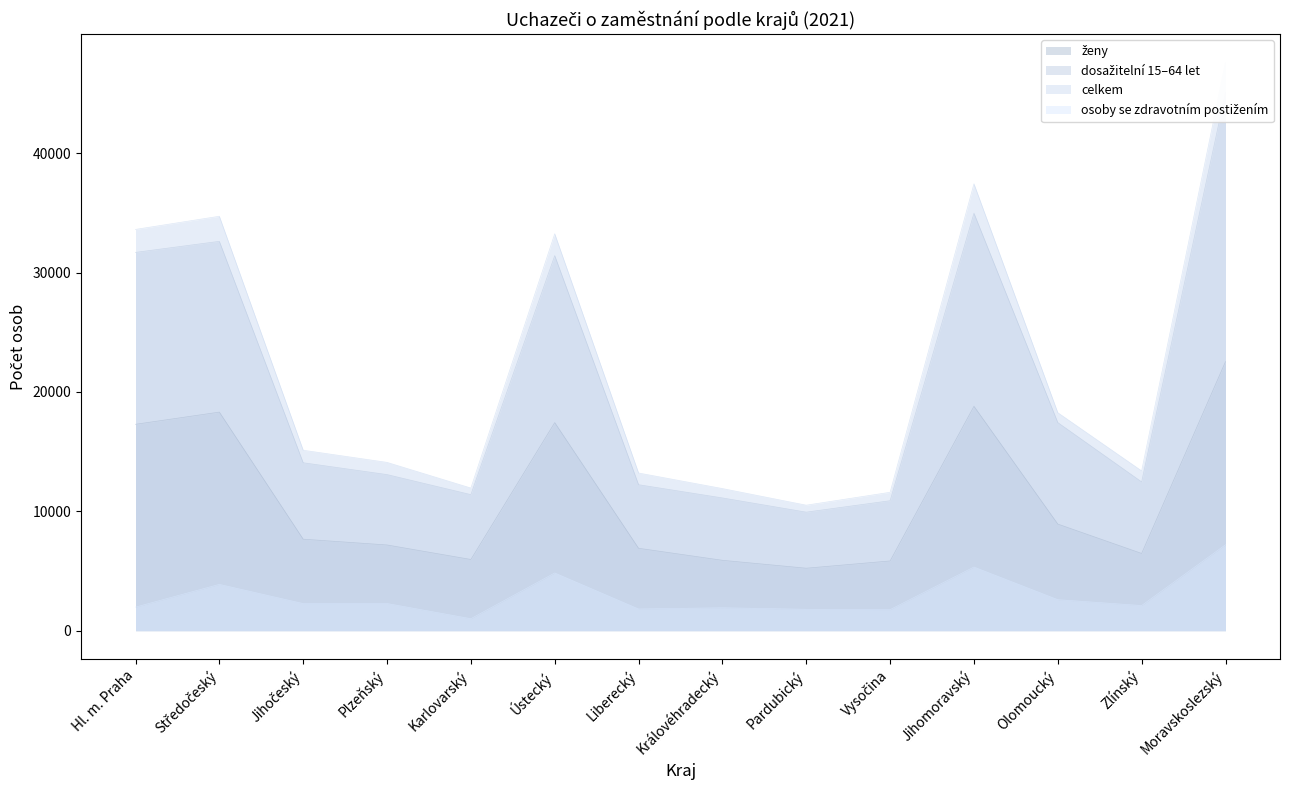

Count the number of data series in this chart.

4